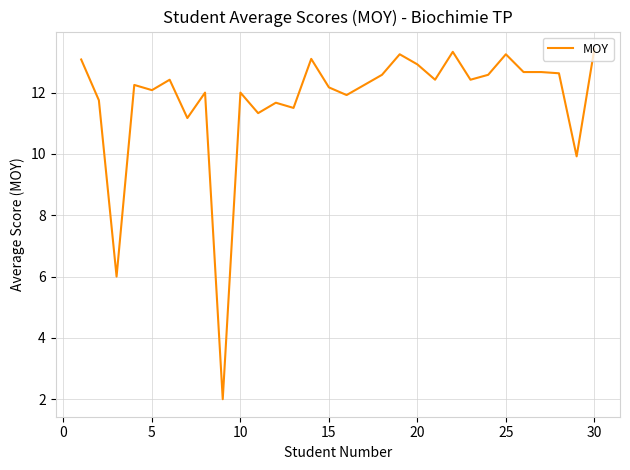

What is the smallest value displayed?

2.0